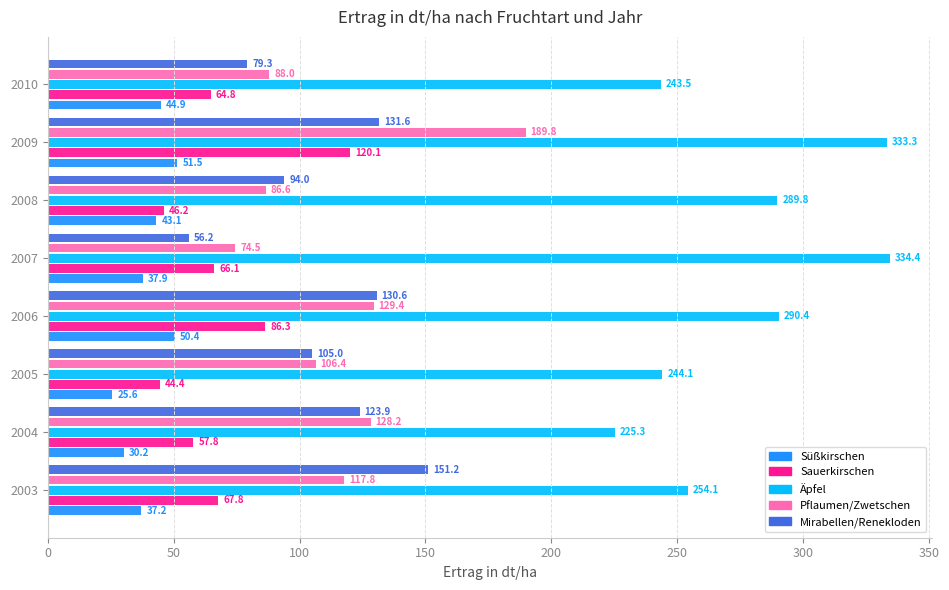

What is the minimum value shown in the chart?

25.6